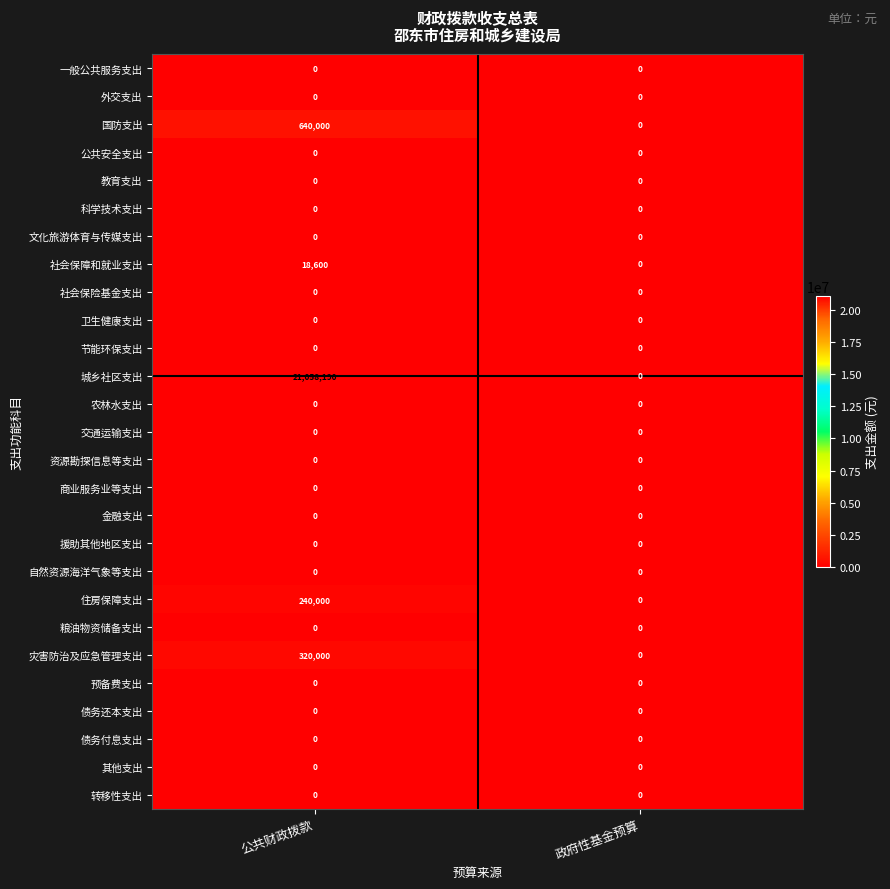

List the labels in order of 社会保障和就业支出 value, smallest first.

政府性基金预算, 公共财政拨款